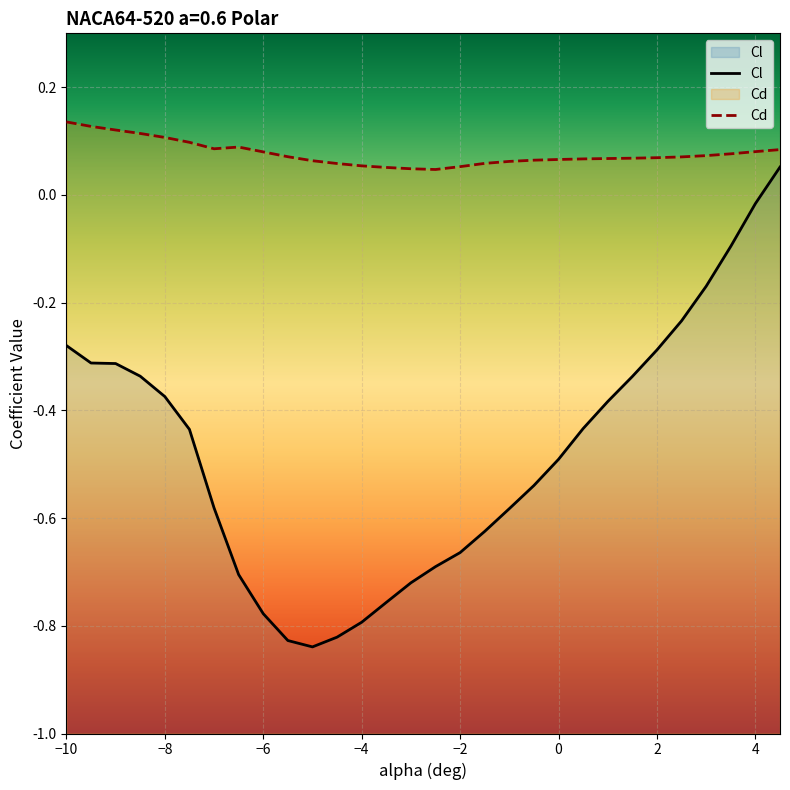

Is this an area chart (filled region under the line)?

No